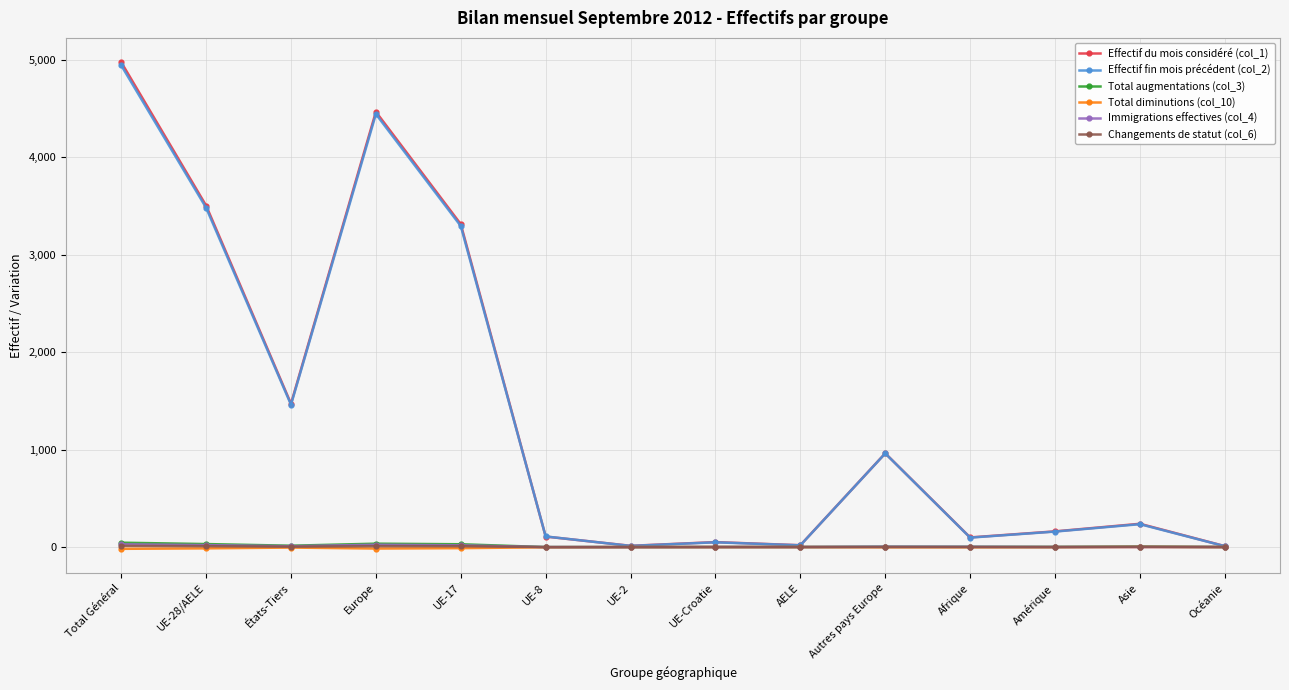

What is the label of the 5th point from the left?

UE-17